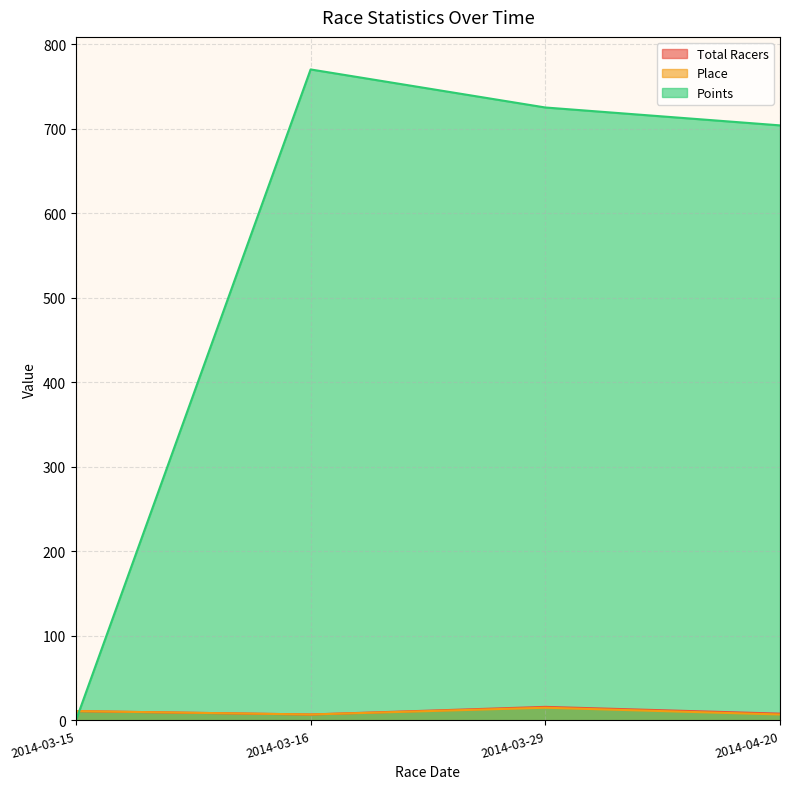

The Place series shows 7.0 at 2014-03-16. True or false?

True